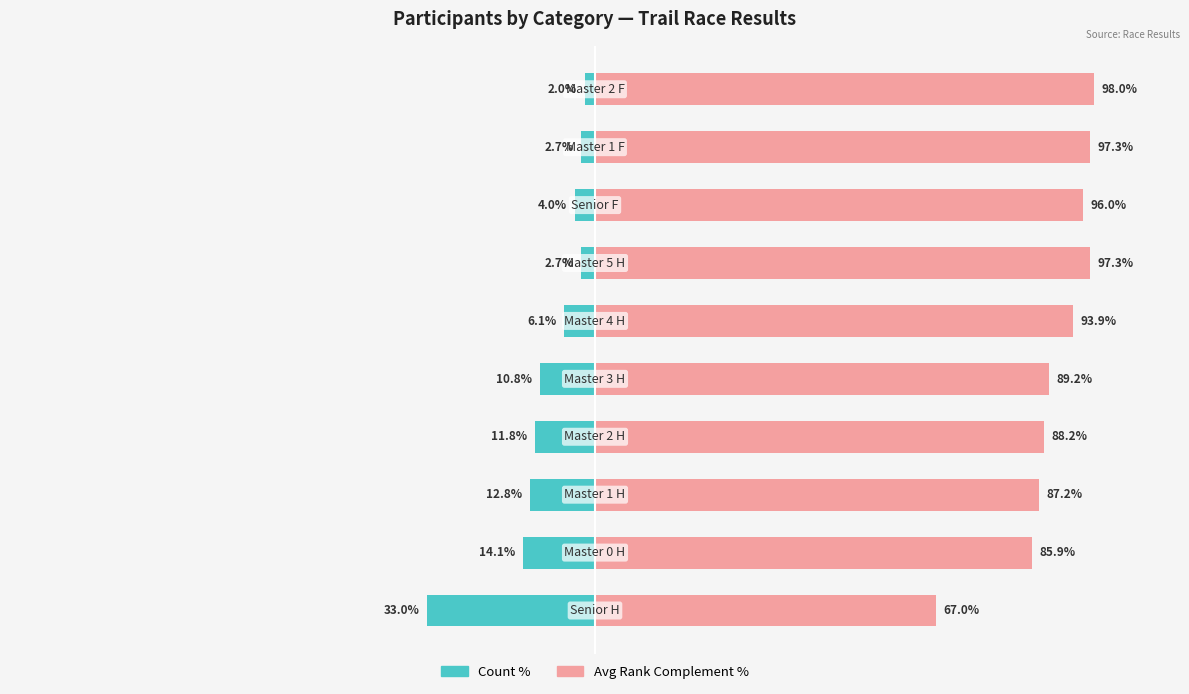

Is the value of Avg Rank % at 8 greater than the value of Count % at 4?

Yes